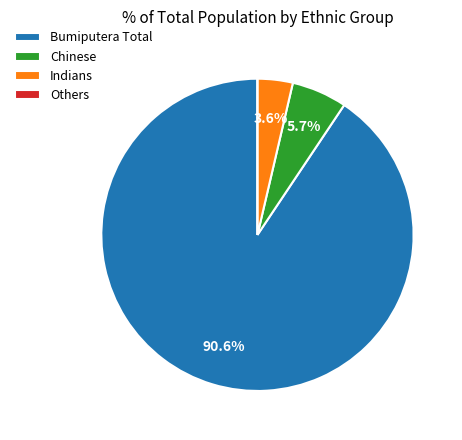

Is it true that Bumiputera Total is 91% of the pie?

True